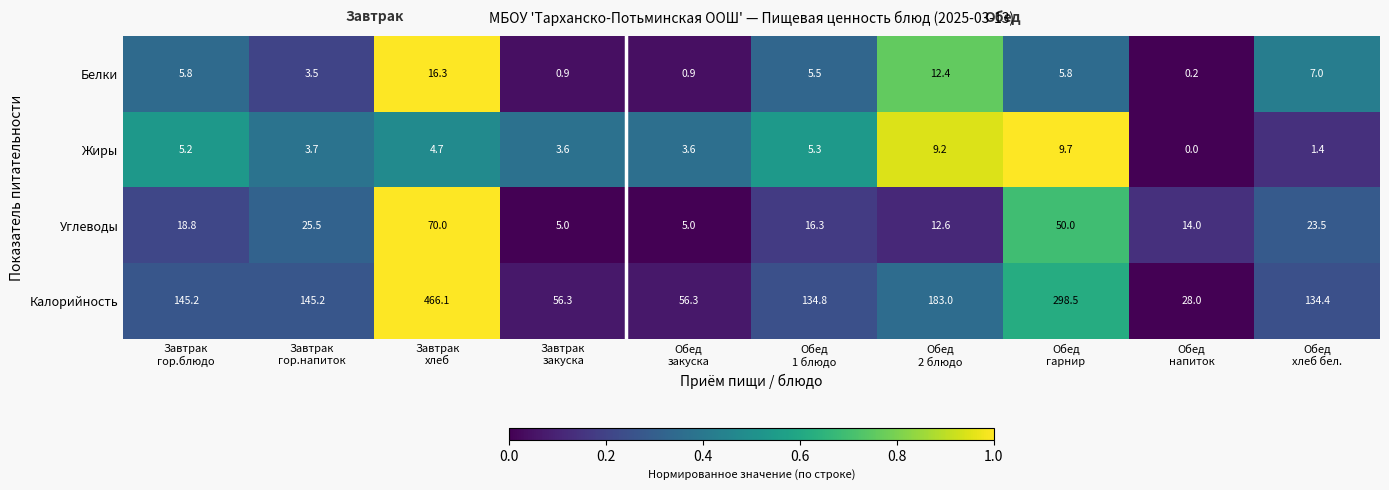

Rank the series by their maximum value, from highest to lowest.

Калорийность, Углеводы, Белки, Жиры